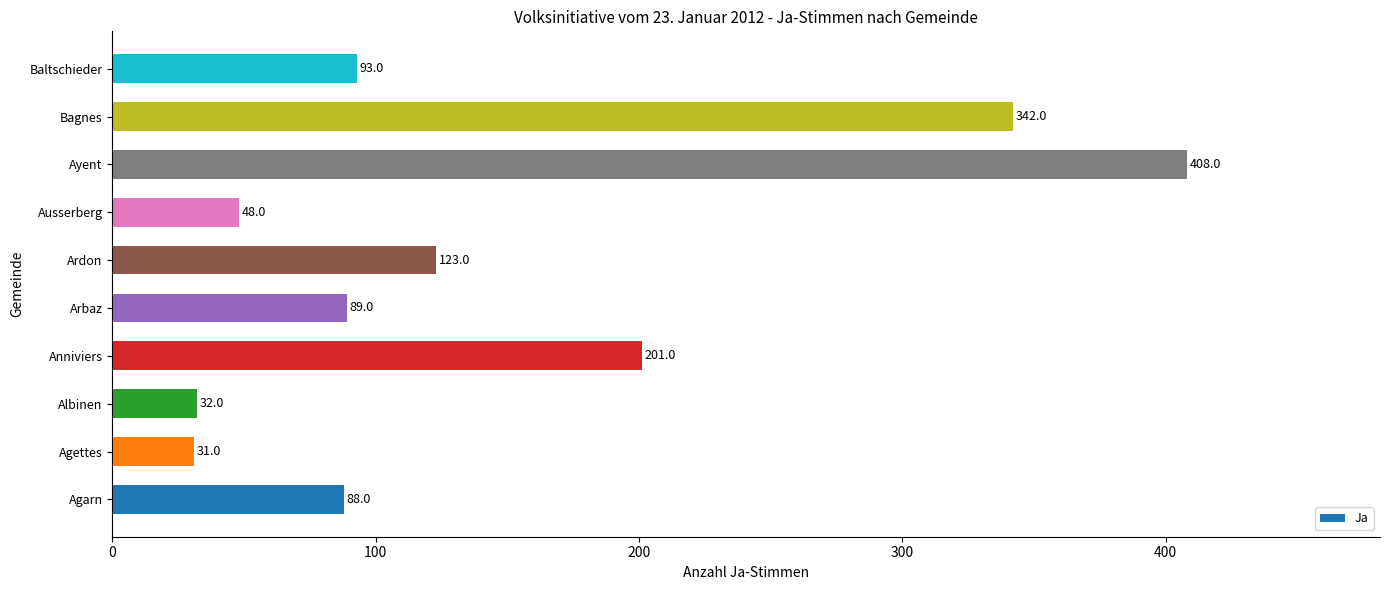

Does the chart contain stacked bars?

No